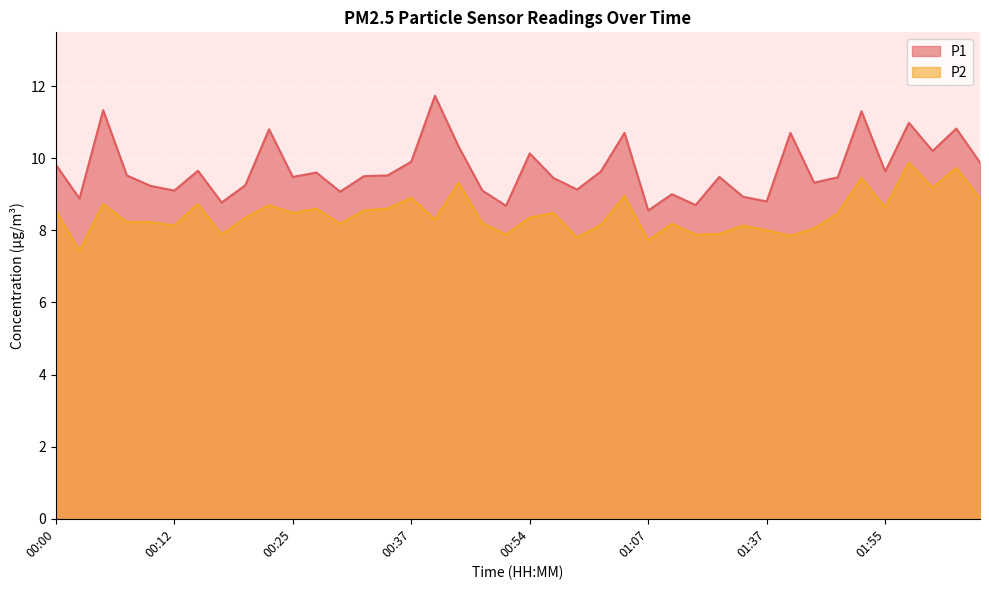

Is it true that P2 equals 13.9 at 00:25?

False